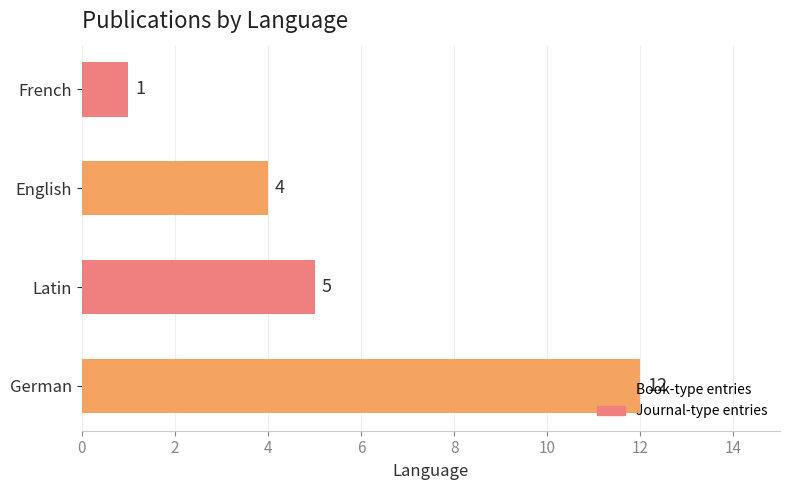

What is the minimum value shown in the chart?

1